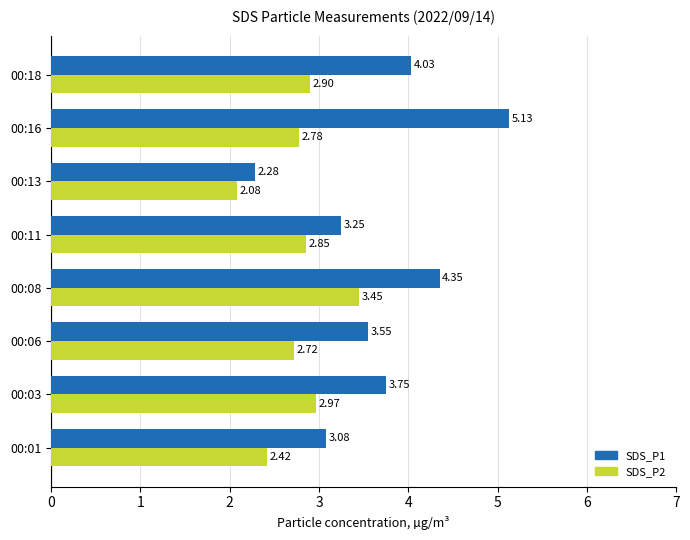

Which series has the largest total across all categories?

SDS_P1